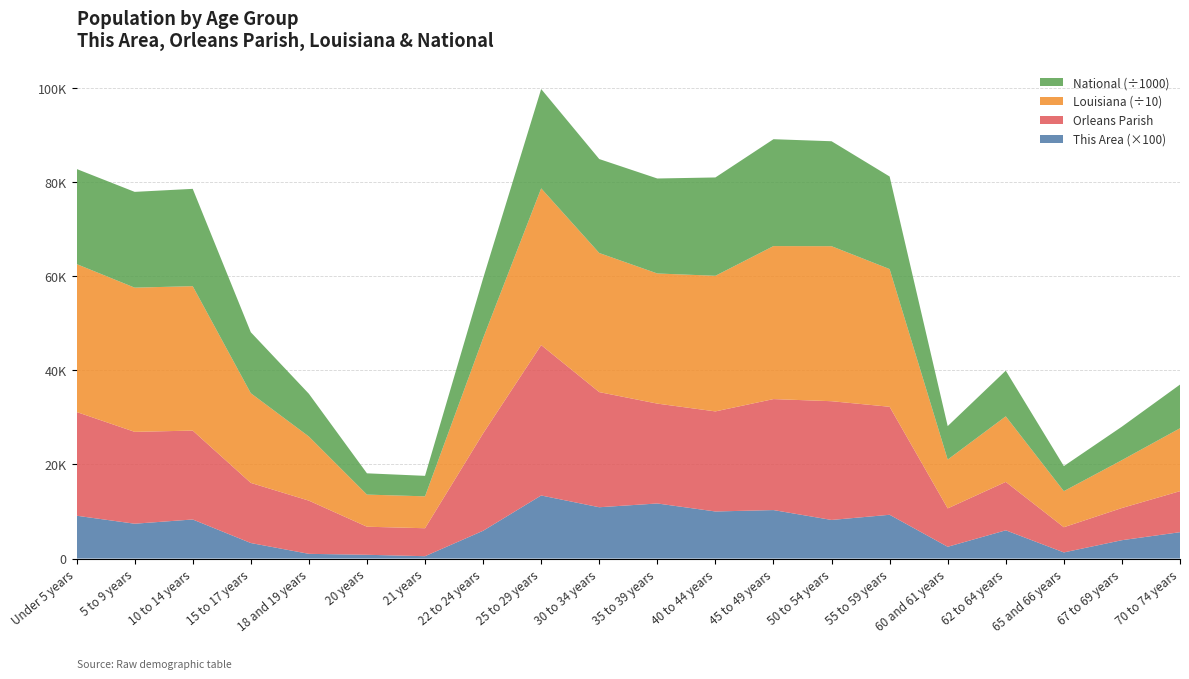

Reading left to right, what are all the values shown in this chart?

This Area: 91	74	83	33	10	8	5	59	134	109	117	100	103	82	93	25	60	13	39	56
Orleans Parish: 22040	19518	18884	12773	11302	5963	5941	20684	31954	24462	21216	21262	23579	25228	22945	8156	10283	5353	6839	8718
Louisiana: 314260	306362	306836	190557	136222	68251	67763	202295	332925	295508	276479	288120	325046	329329	292567	103687	139308	76663	101702	133629
National: 20201362	20348657	20677194	12954254	9086089	4519129	4354294	12712576	21101849	19962099	20179642	20890964	22708591	22298125	19664805	7113727	9704197	5319902	7115361	9278166